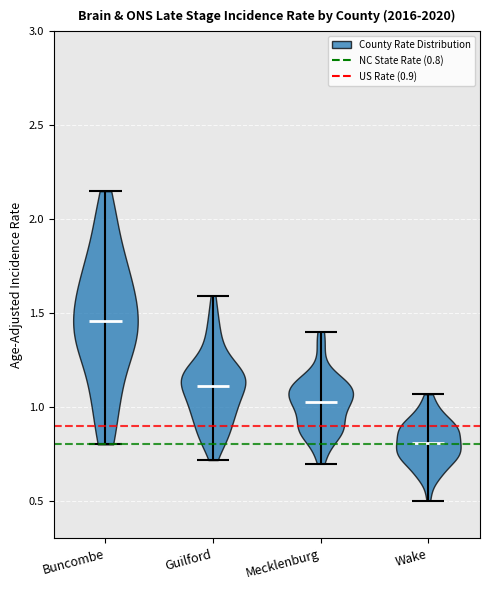

Which violin has the lowest median line?

Wake